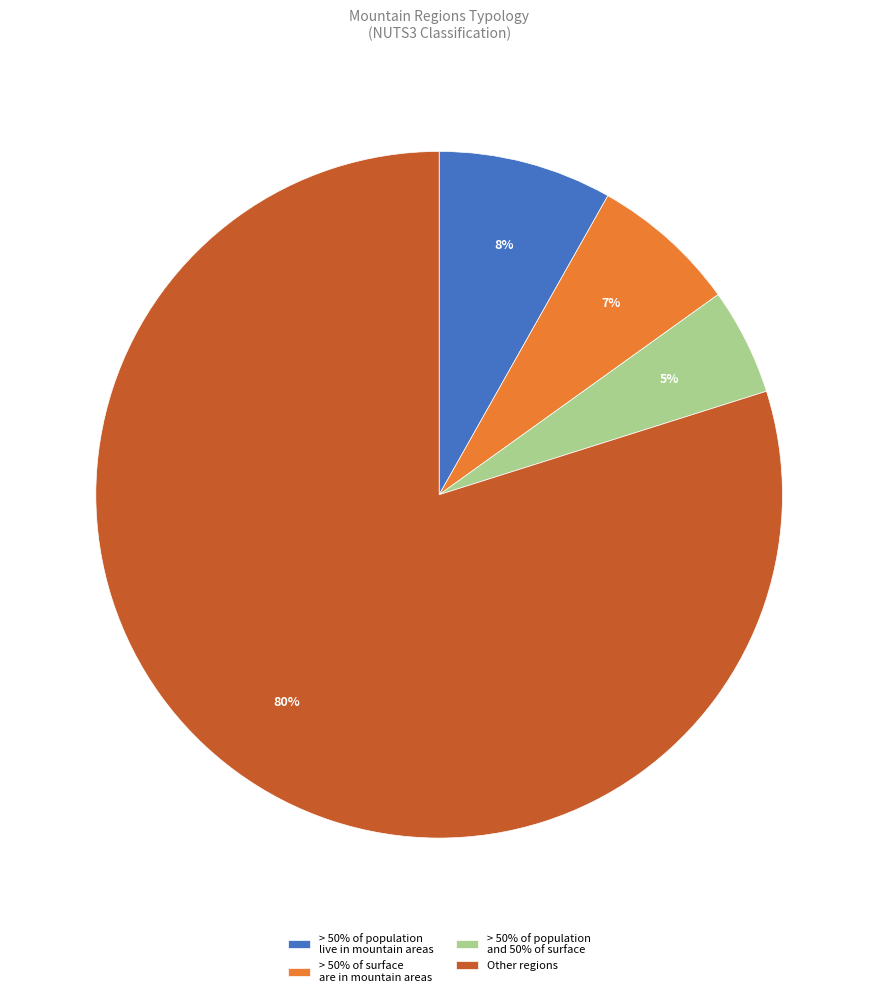

How many slices are in this pie chart?

4